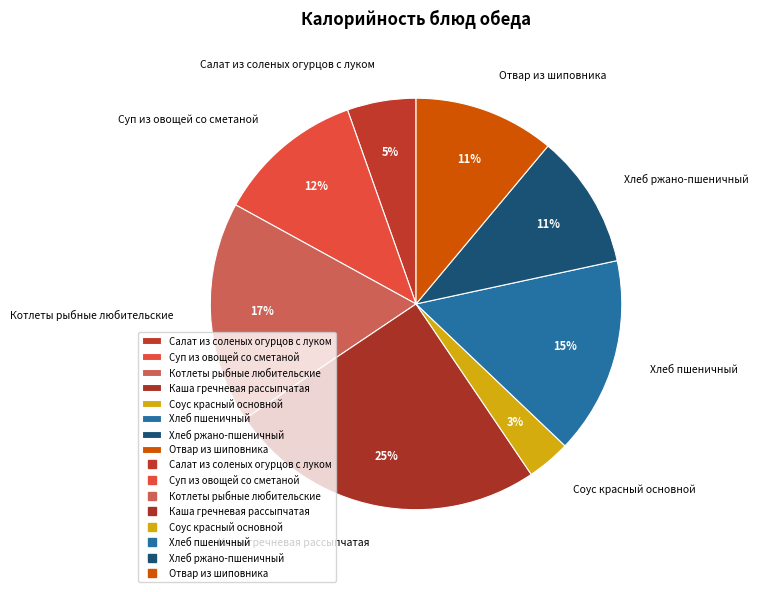

To the nearest percent, what percentage of the pie is Хлеб пшеничный?

15%